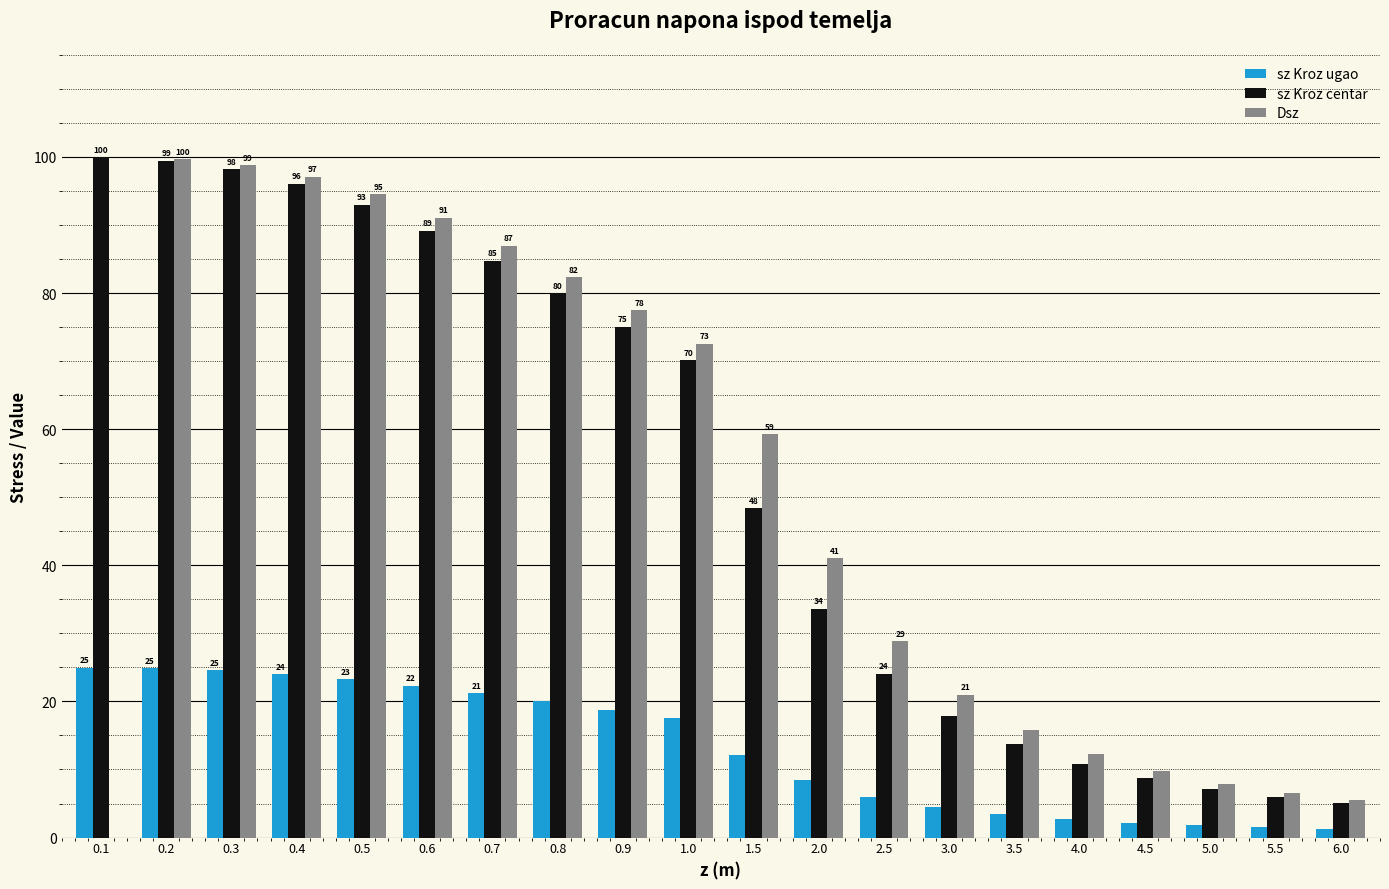

Are the bars grouped side by side (vs. stacked)?

Yes